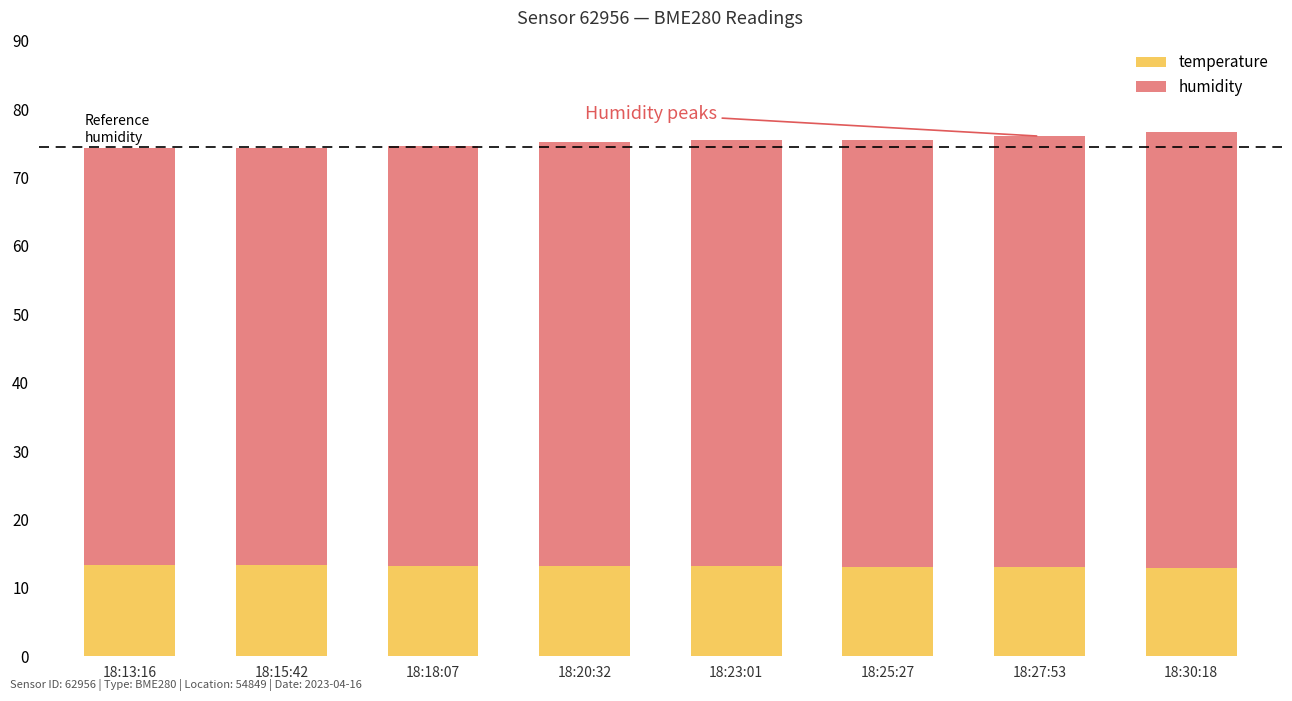

True or false: temperature has a value of 13.2 at 18:20:32.

True